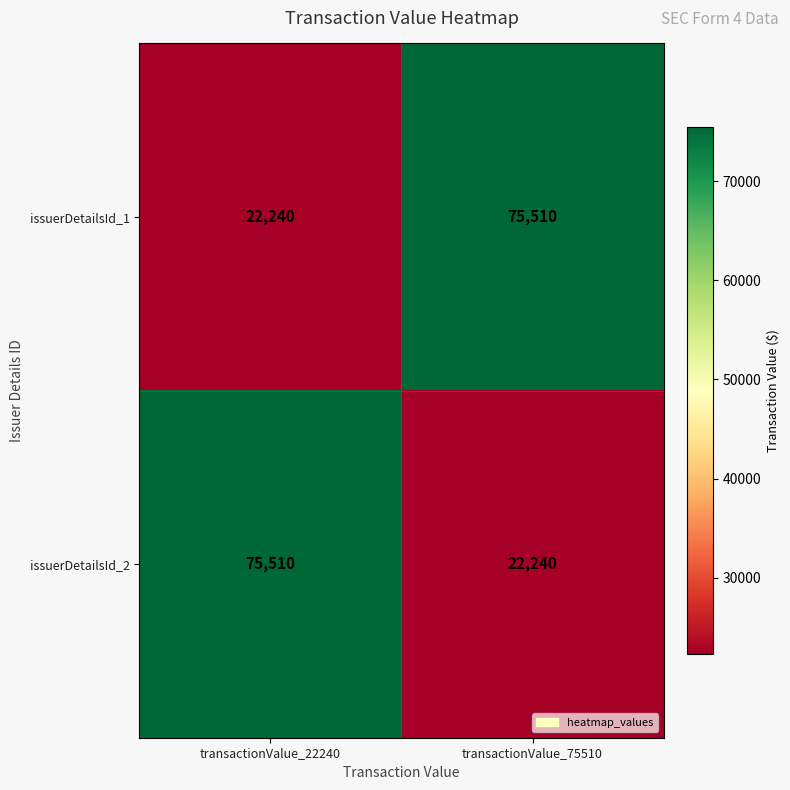

Reading right to left, what are all the values shown in this chart?

issuerDetailsId_1: transactionValue_75510=75510	transactionValue_22240=22240
issuerDetailsId_2: transactionValue_75510=22240	transactionValue_22240=75510